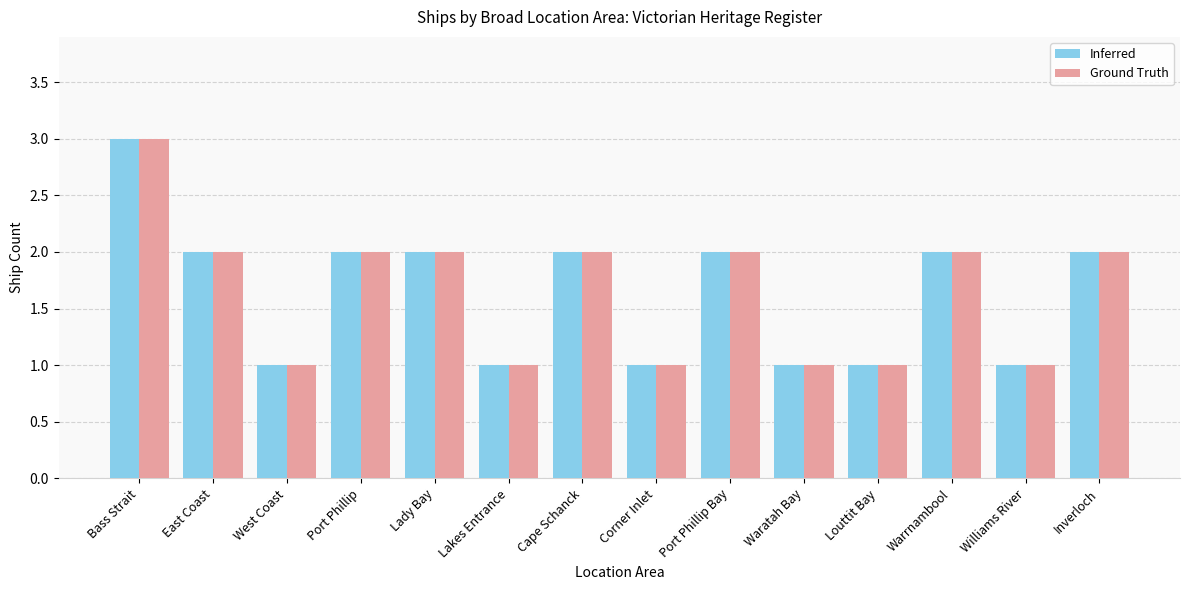

How many series are shown in this chart?

2